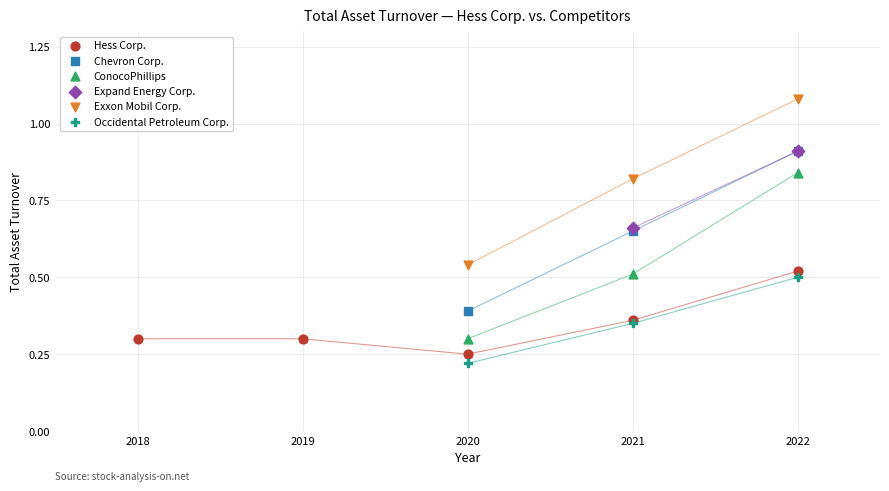

What are all the series names shown in the legend?

Hess Corp., Chevron Corp., ConocoPhillips, Expand Energy Corp., Exxon Mobil Corp., Occidental Petroleum Corp.